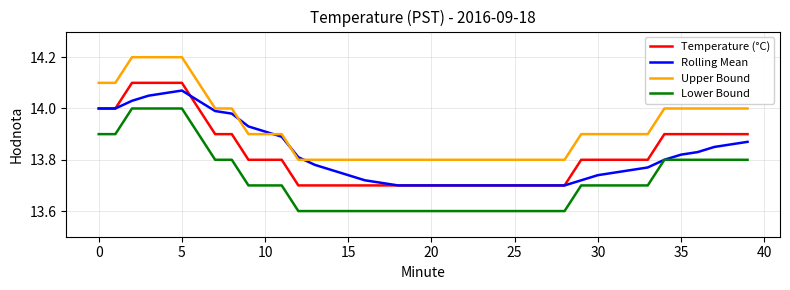

Which series has the largest total across all categories?

Upper Bound